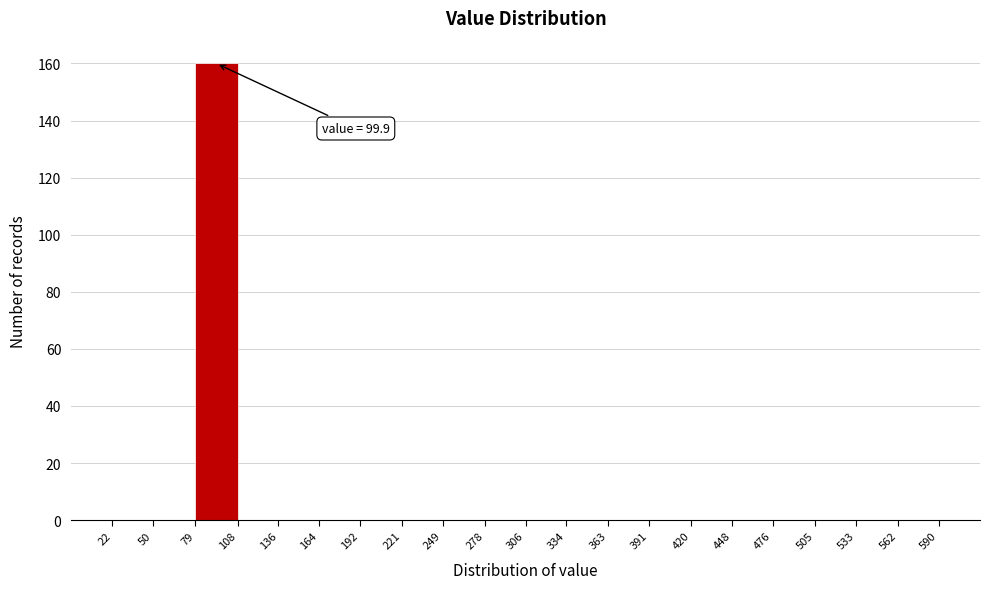

Over which range of the x-axis is the bar tallest?

79 to 108